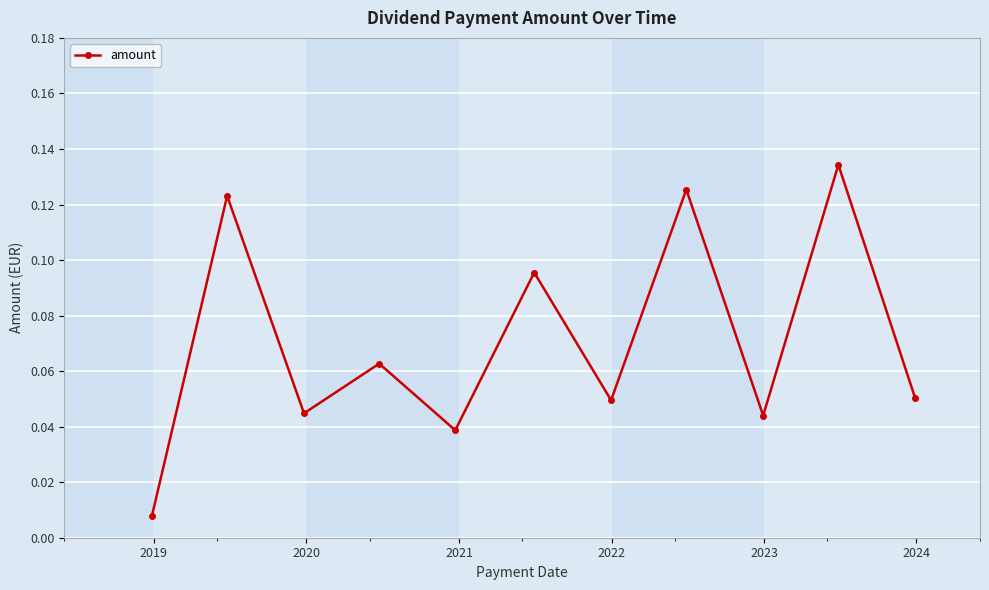

What is the sum of all values?

0.8